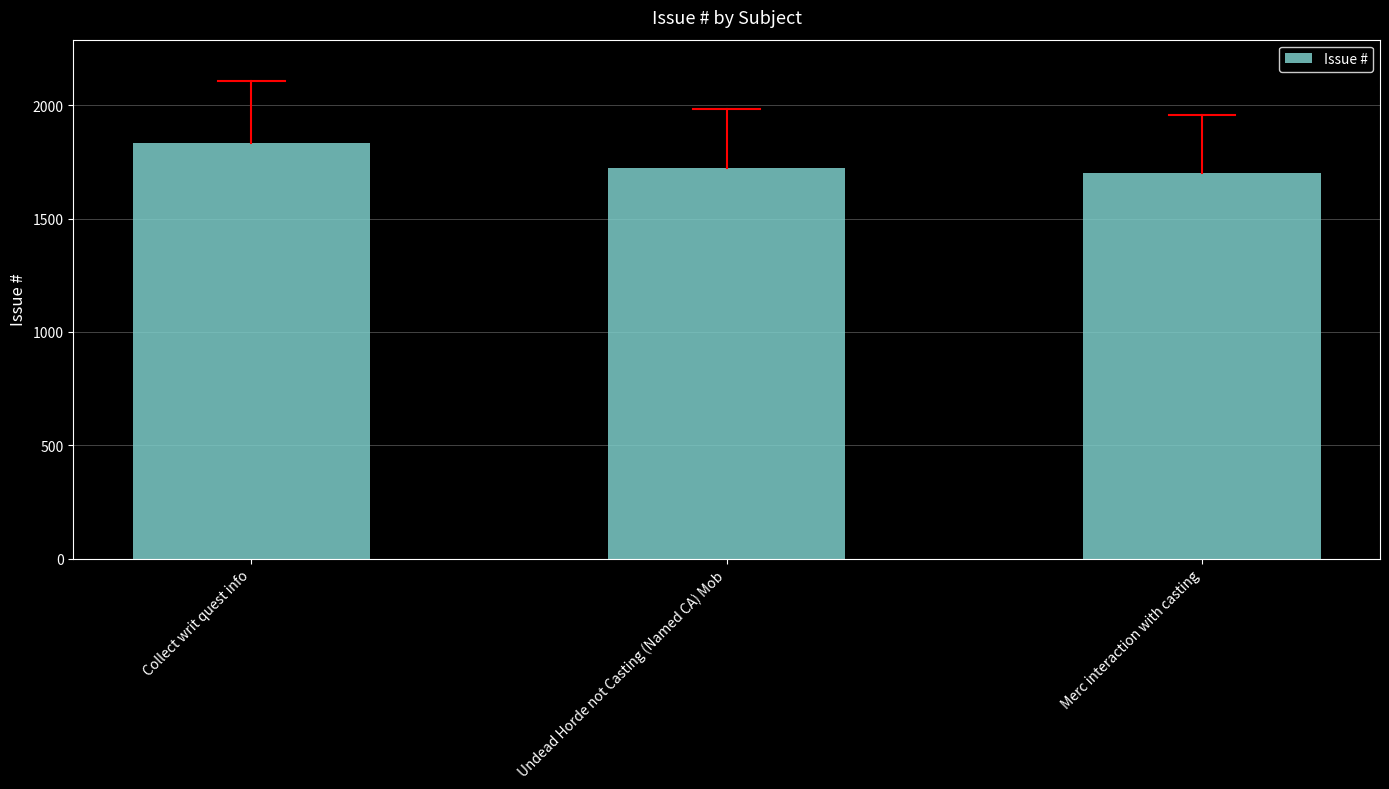

Reading left to right, what are all the values shown in this chart?

1832	1725	1703